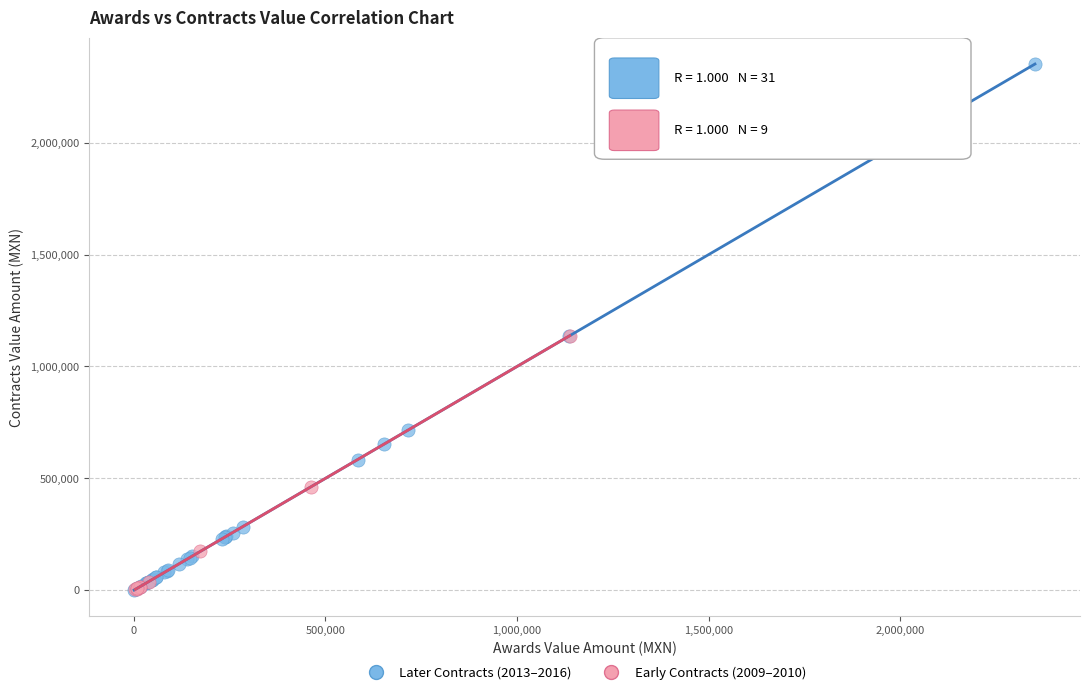

Which series has the largest Y range (max minus min)?

Later Contracts (2013–2016)